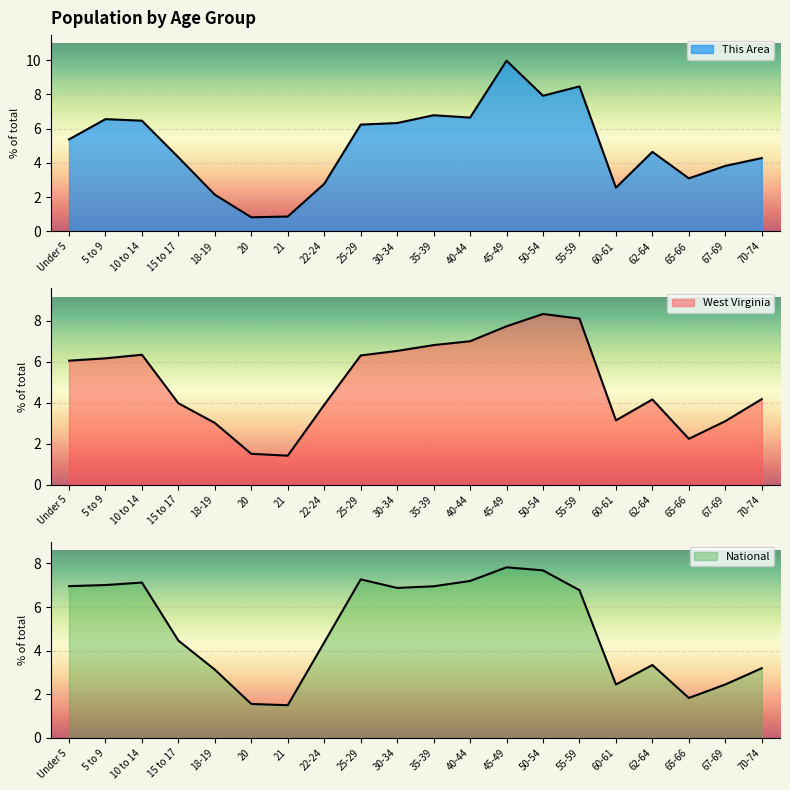

What is the label of the 13th point from the left?

45-49